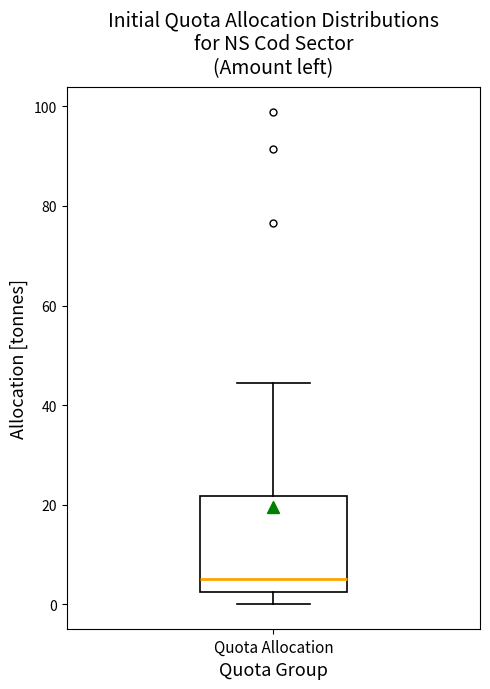

Where does the upper whisker of the box for Quota Allocation end on the y-axis? The values are not printed on the chart, so give them approximately, as read against the axis.

44